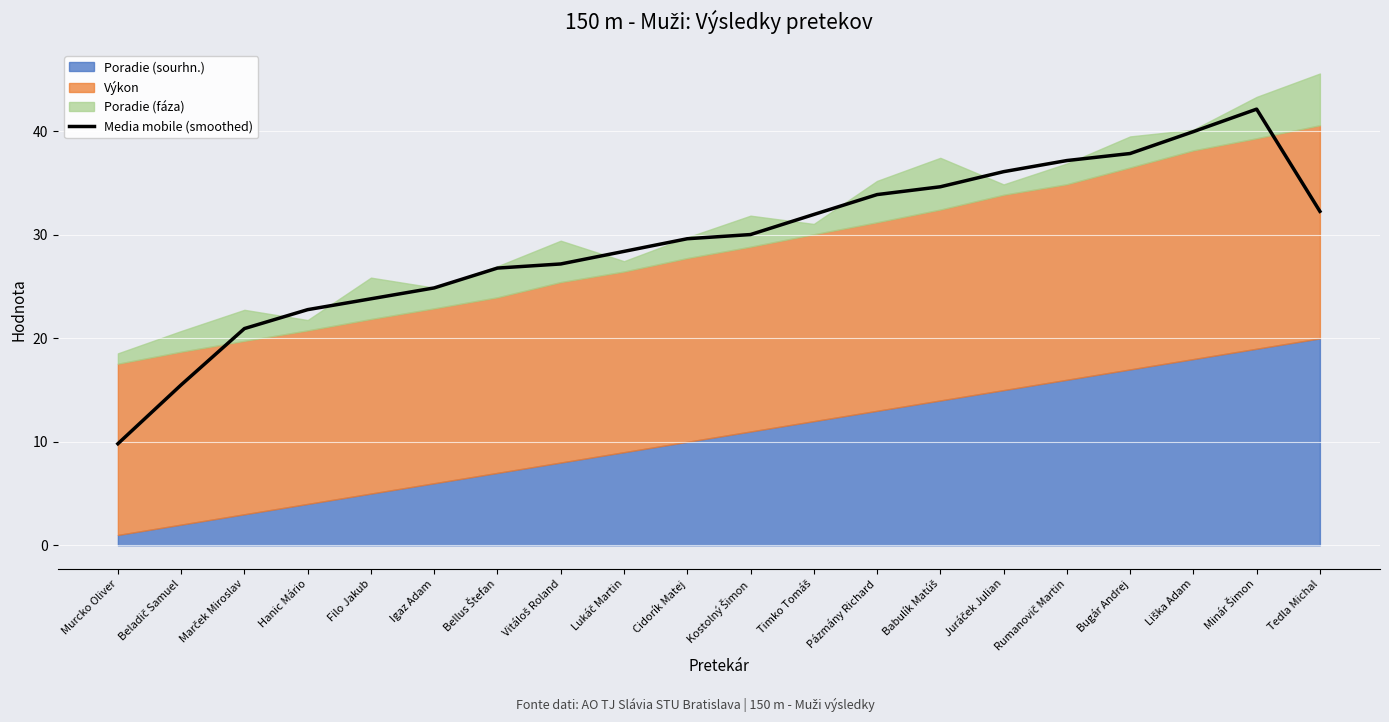

What is the change in value from Pázmány Richard to Liška Adam?

+6.1